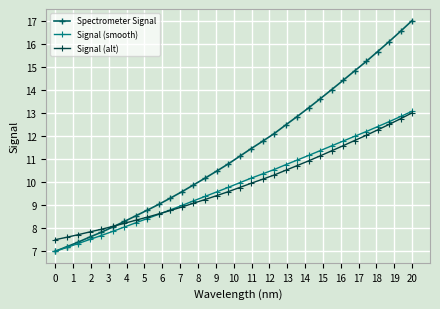

What is the difference between the maximum and minimum values in the Signal (alt) series?

5.5